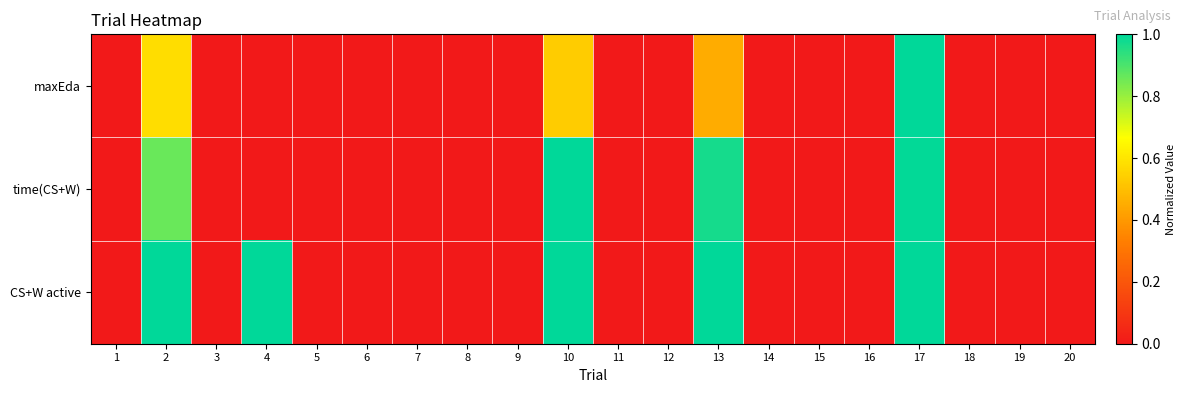

Rank the series by their average value, from highest to lowest.

CS+W active, time(CS+W), maxEda